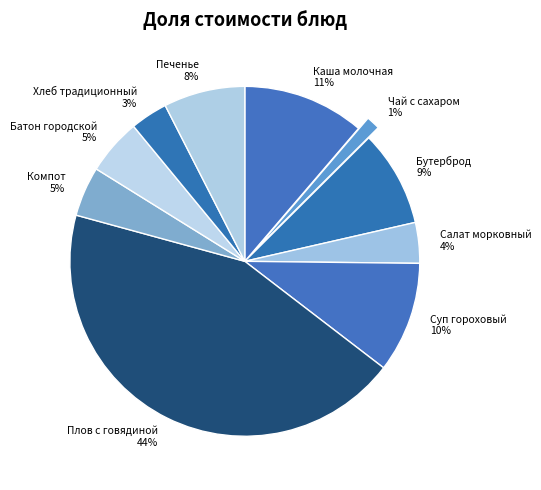

Between Плов с говядиной 44% and Бутерброд 9%, which is larger?

Плов с говядиной 44%